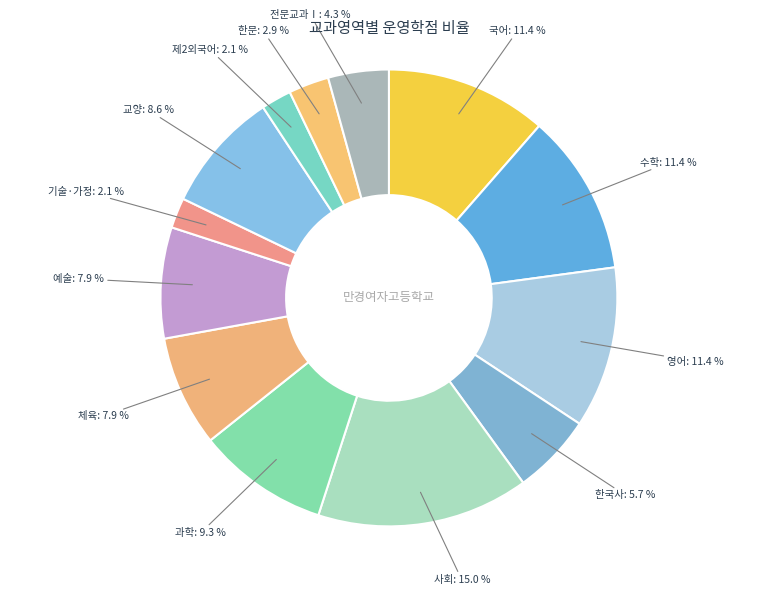

True or false: 국어 accounts for 11% of the total.

True